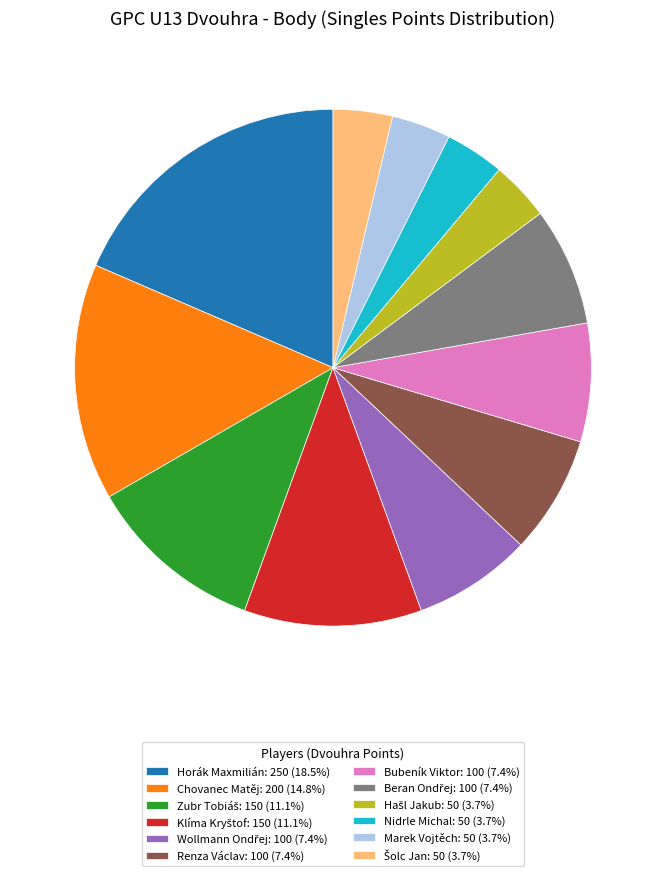

Do Renza Václav: 100 (7.4%) and Bubeník Viktor: 100 (7.4%) together represent more than half of the pie?

No